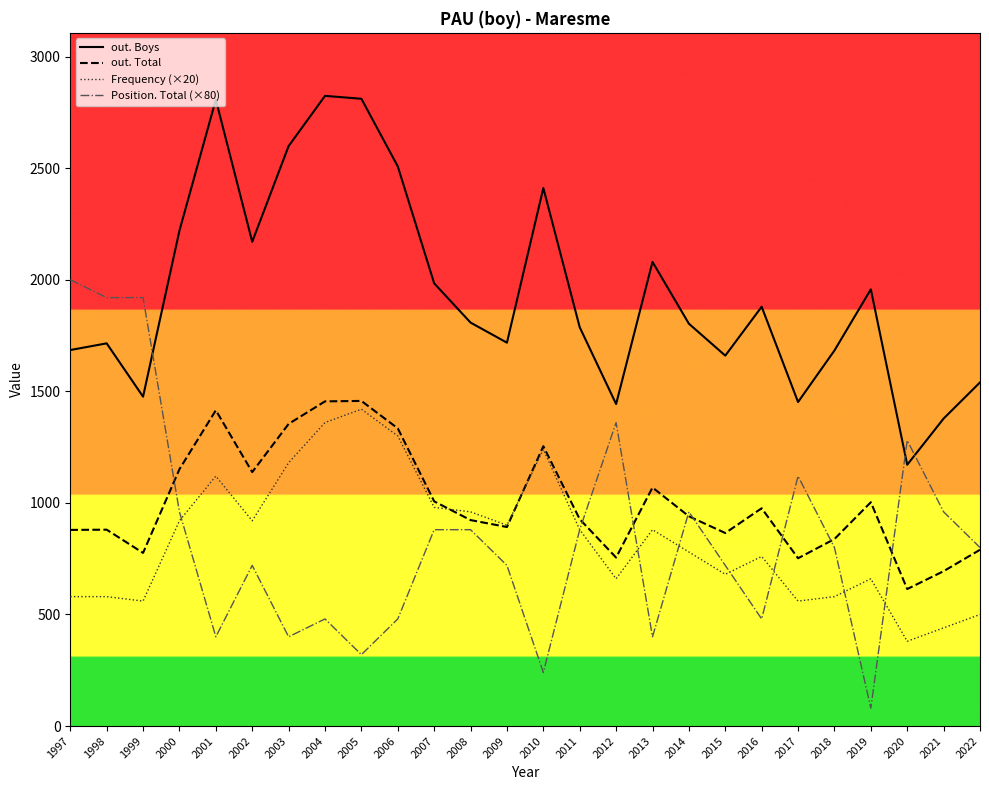

At which label does out. Boys reach its minimum?

2020